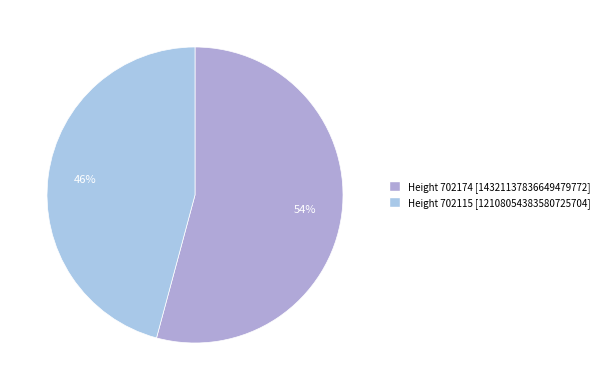

What is the majority slice?

702174